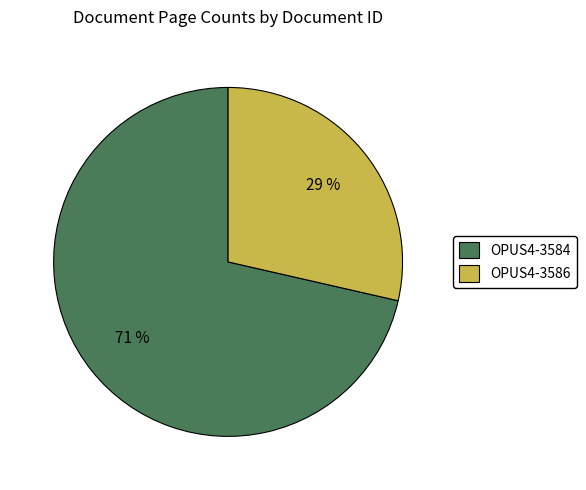

Count the number of slices in the pie.

2